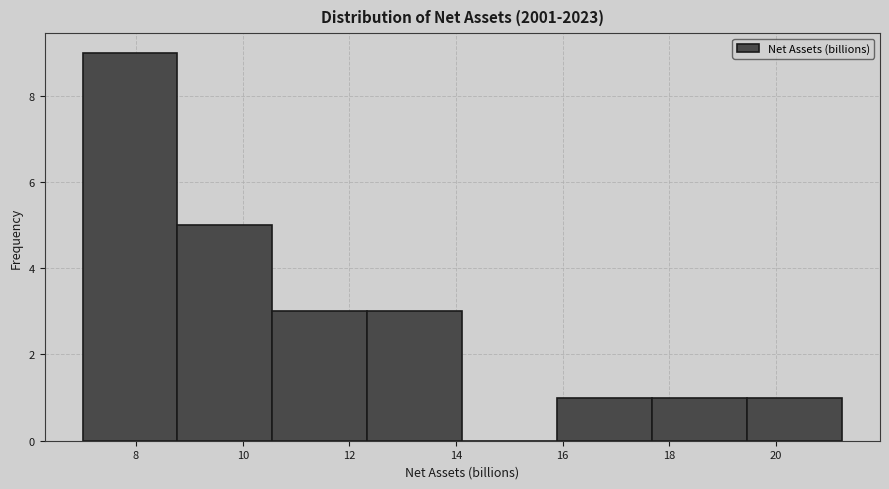

Reading left to right, transcribe this chart: for each bar, give the range it covers on the x-axis and its height. Neither the bar edges nor the heights are printed on the chart, so give them approximately, as read against the axes.

7.0 to 8.8: 9
8.8 to 10.6: 5
10.6 to 12.4: 3
12.4 to 14.2: 3
14.2 to 15.8: 0
15.8 to 17.6: 1
17.6 to 19.4: 1
19.4 to 21.2: 1